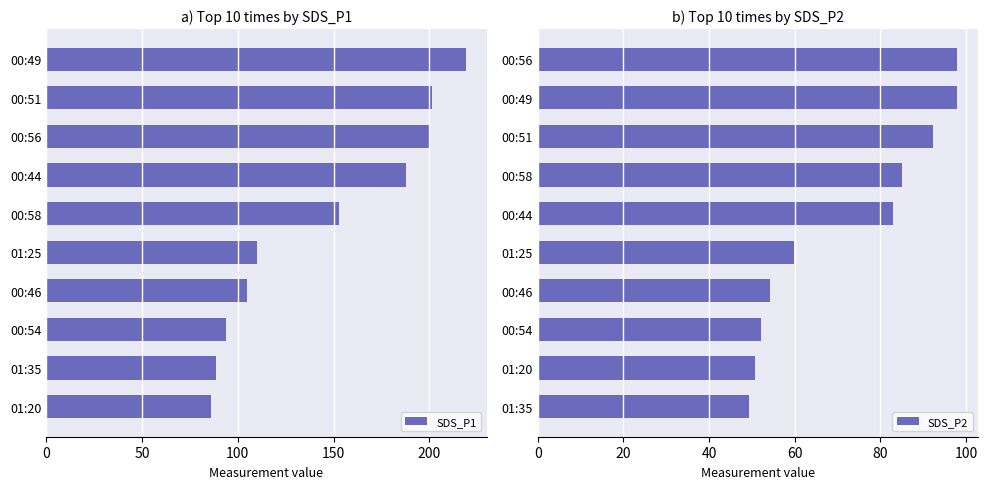

How many categories are shown in the chart?

10